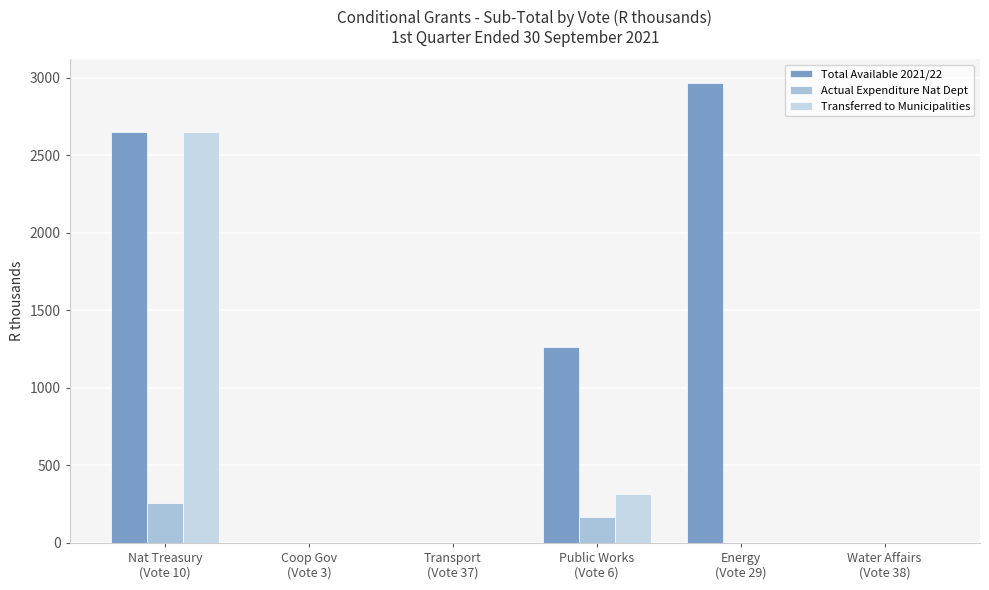

Count the Total Available 2021/22 values in the range 0 to 2650.

5